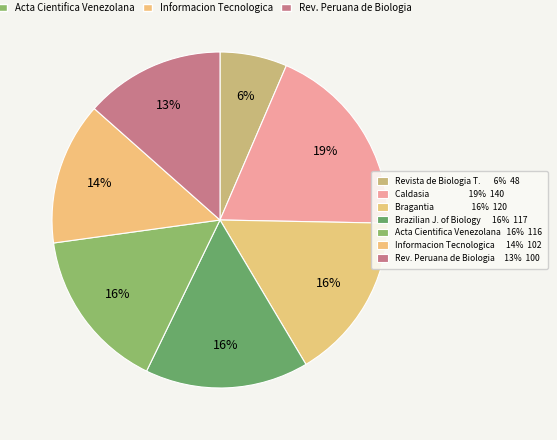

Count the number of slices in the pie.

7